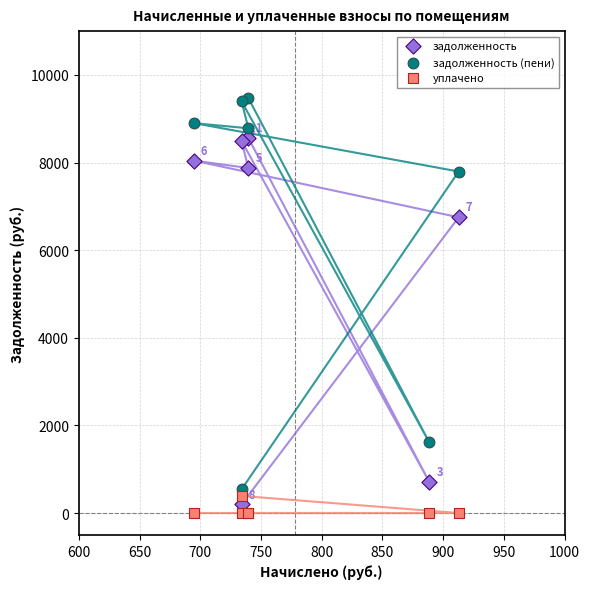

In the задолженность series, what Y value is closest to 4377?

6749.9